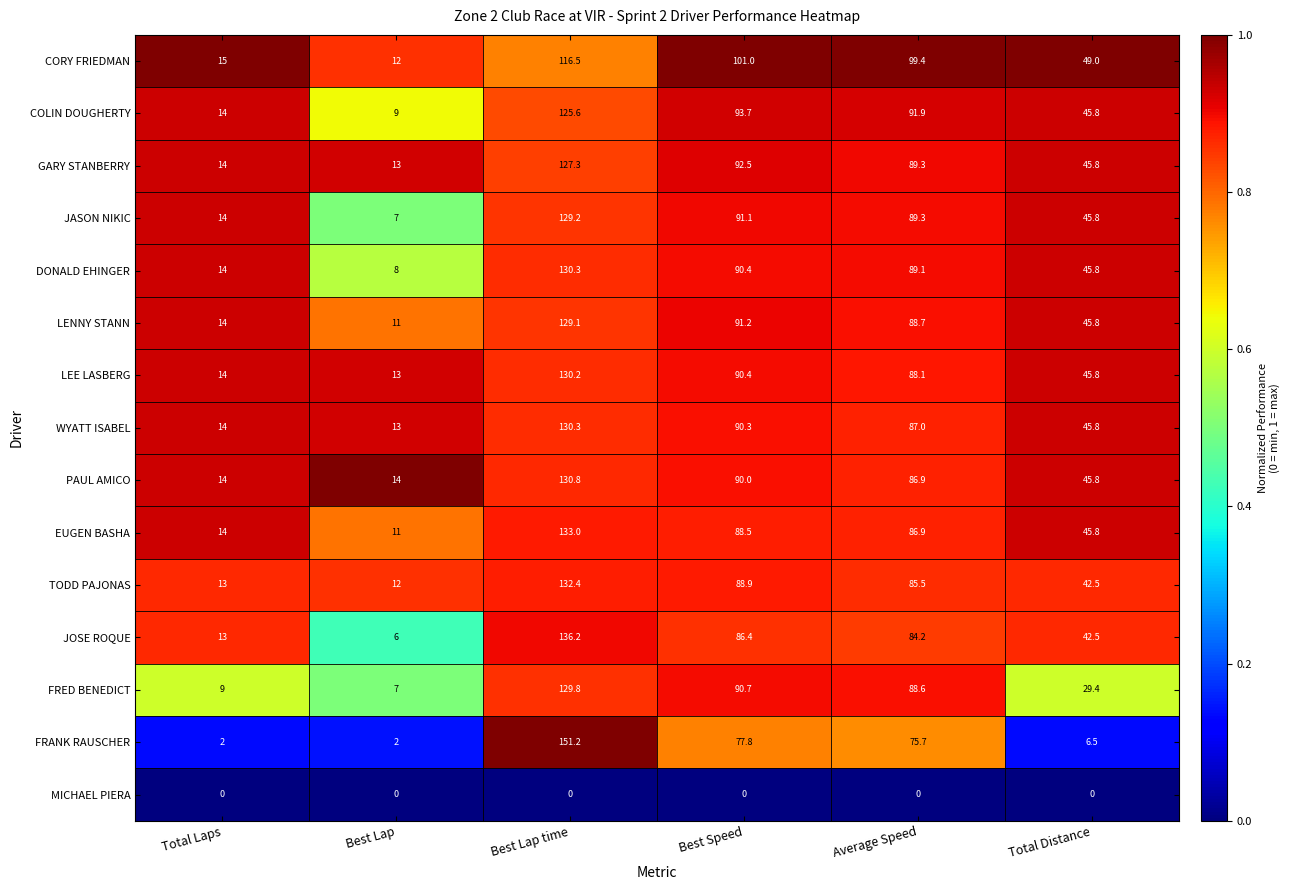

Where does the CORY FRIEDMAN series first go above 99?

Best Lap time